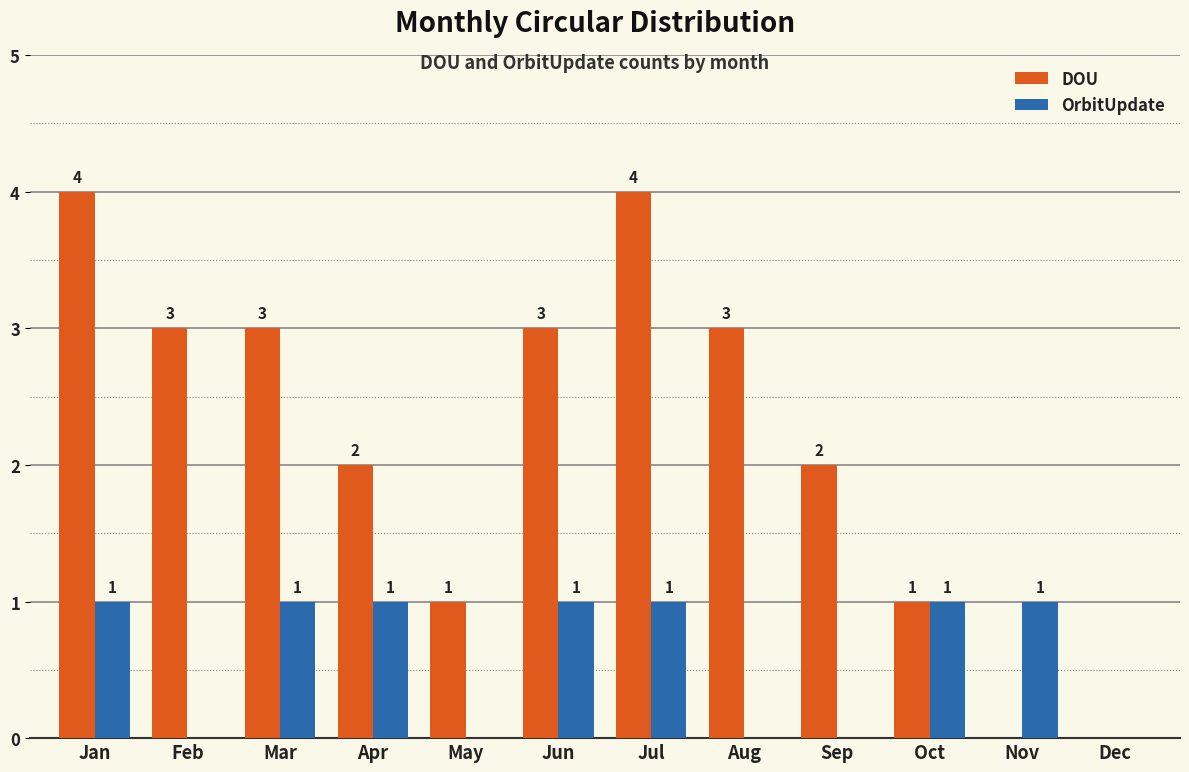

Reading left to right, list all the values displayed in this chart.

DOU: Jan=4	Feb=3	Mar=3	Apr=2	May=1	Jun=3	Jul=4	Aug=3	Sep=2	Oct=1	Nov=0	Dec=0
OrbitUpdate: Jan=1	Feb=0	Mar=1	Apr=1	May=0	Jun=1	Jul=1	Aug=0	Sep=0	Oct=1	Nov=1	Dec=0